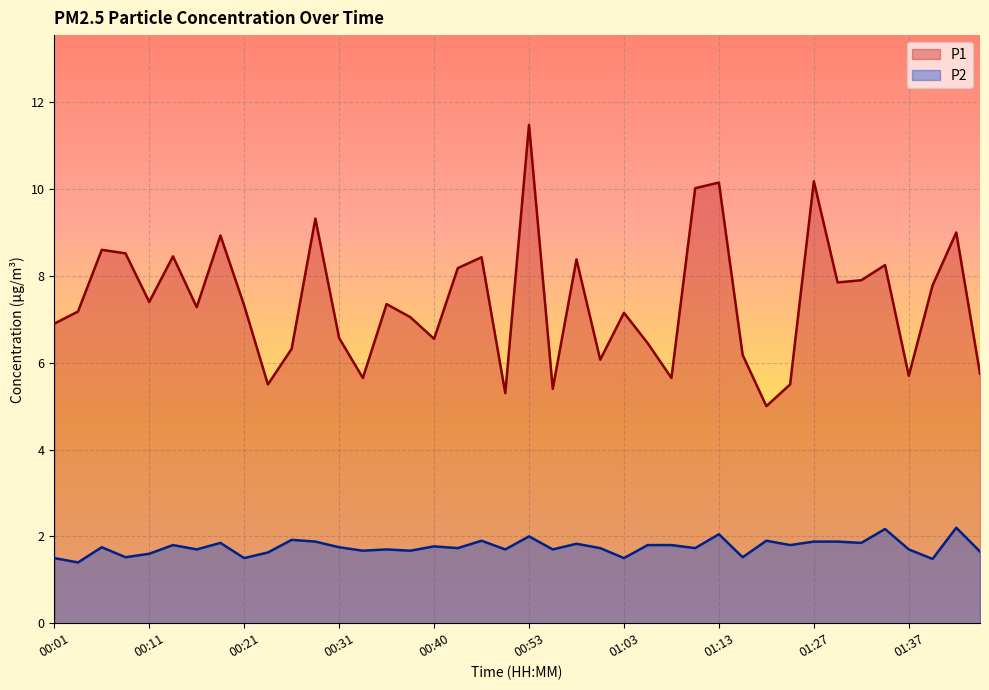

True or false: P2 and P1 cross at least once.

False